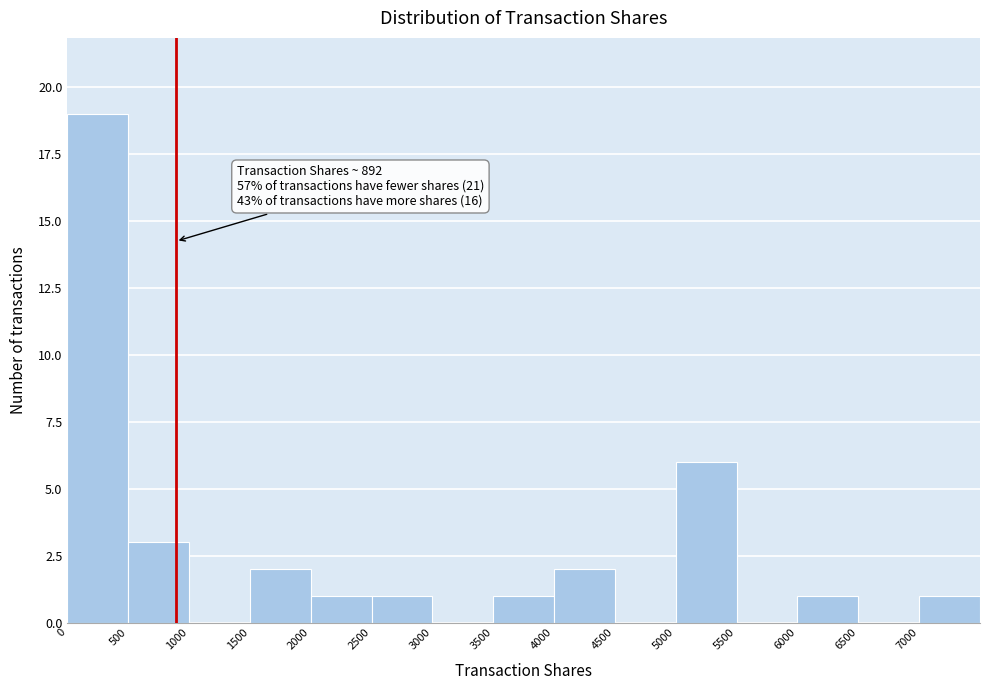

Which range on the x-axis has the tallest bar?

0 to 500